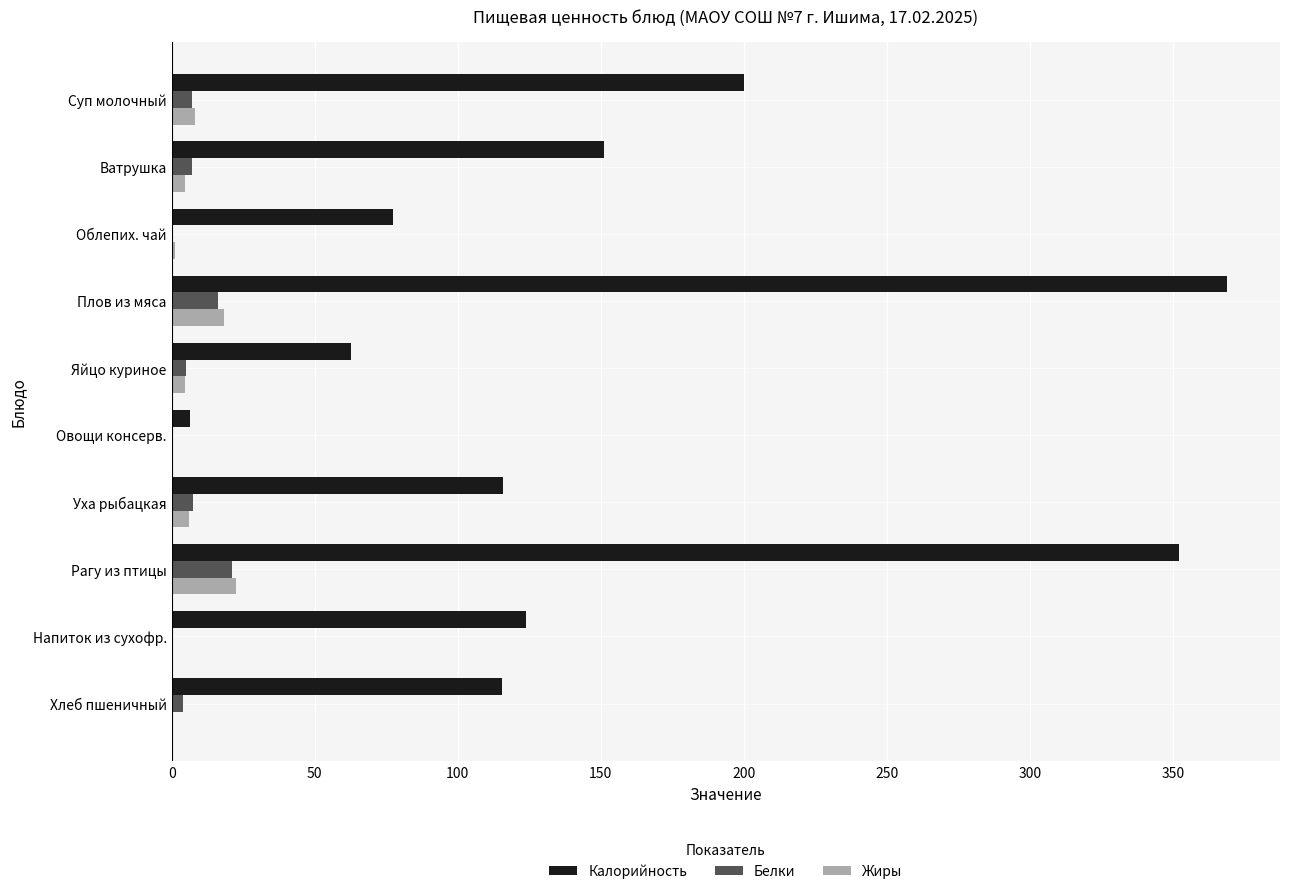

Is the value of Калорийность at Напиток из сухофр. greater than the value of Жиры at Уха рыбацкая?

Yes